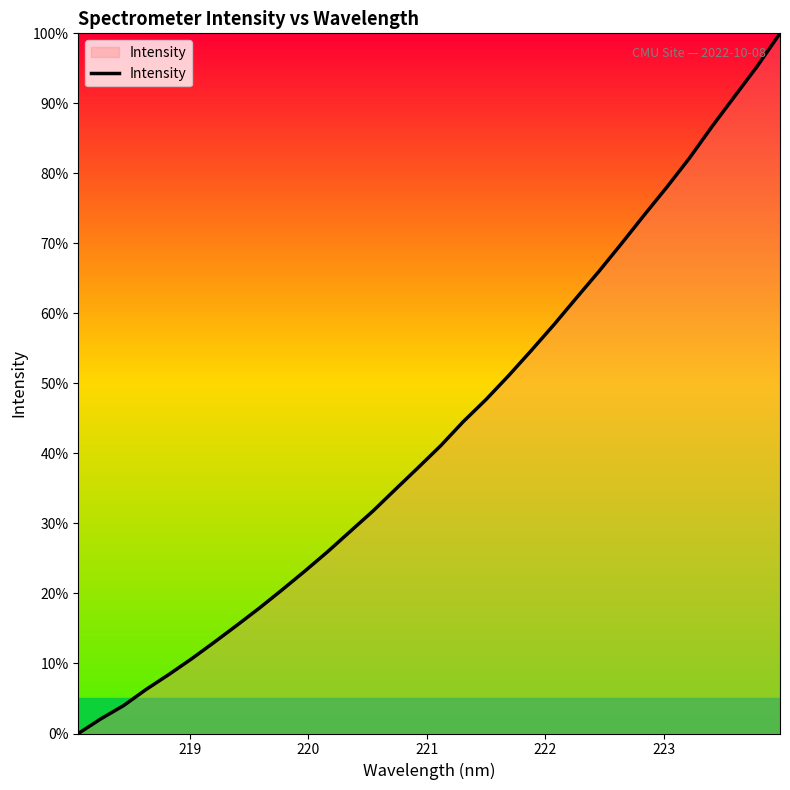

What is the maximum value shown in the chart?

100.0